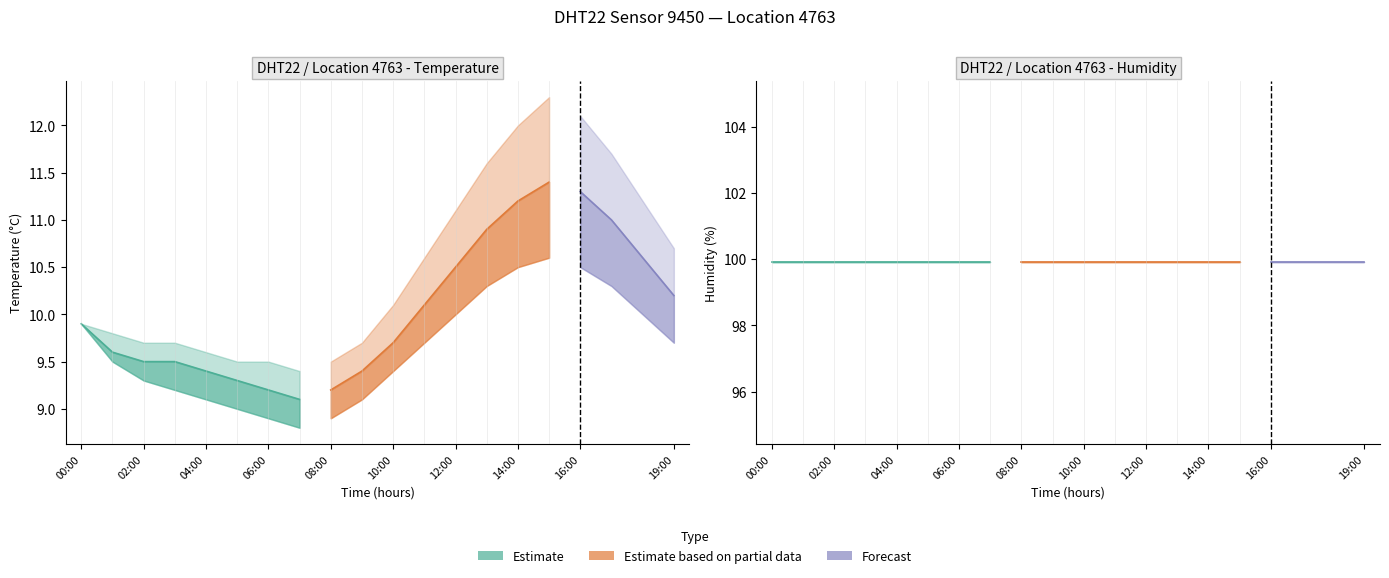

Rank the categories by temp_lower value from highest to lowest.

15:00, 14:00, 16:00, 13:00, 17:00, 12:00, 18:00, 00:00, 11:00, 19:00, 01:00, 10:00, 02:00, 03:00, 04:00, 09:00, 05:00, 06:00, 08:00, 07:00